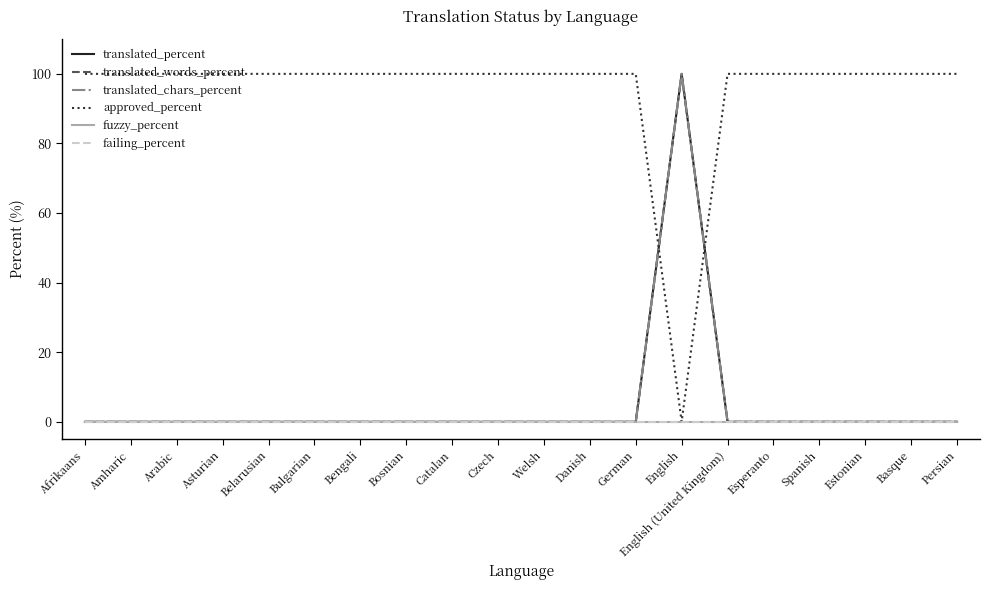

What is the label of the 7th point from the right?

English